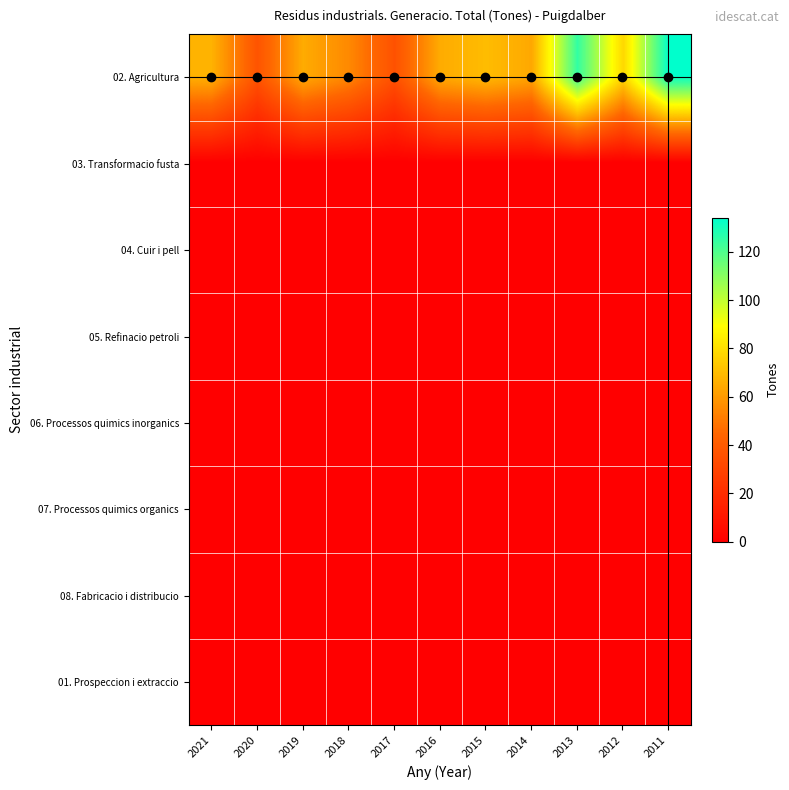

How many series are shown in this chart?

8